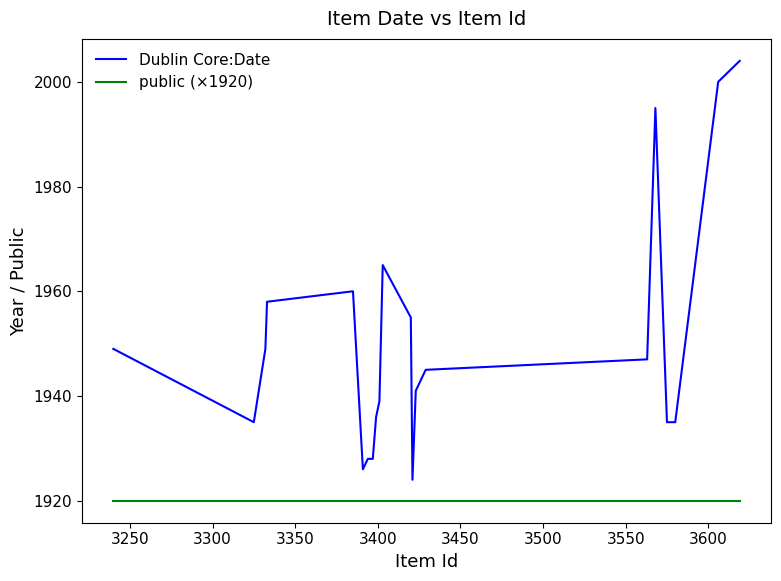

What is the greatest value displayed?

2004